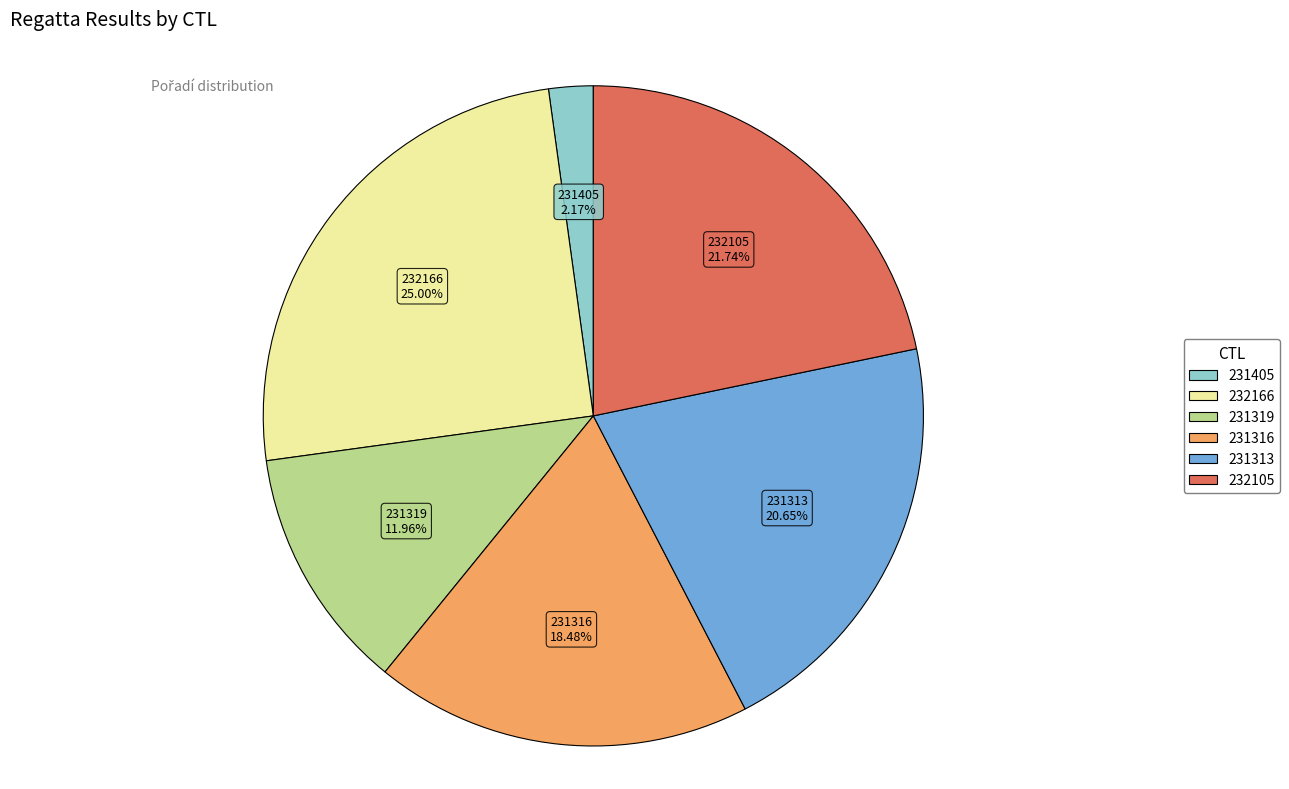

What percentage is the 232166 slice, to the nearest percent?

25%